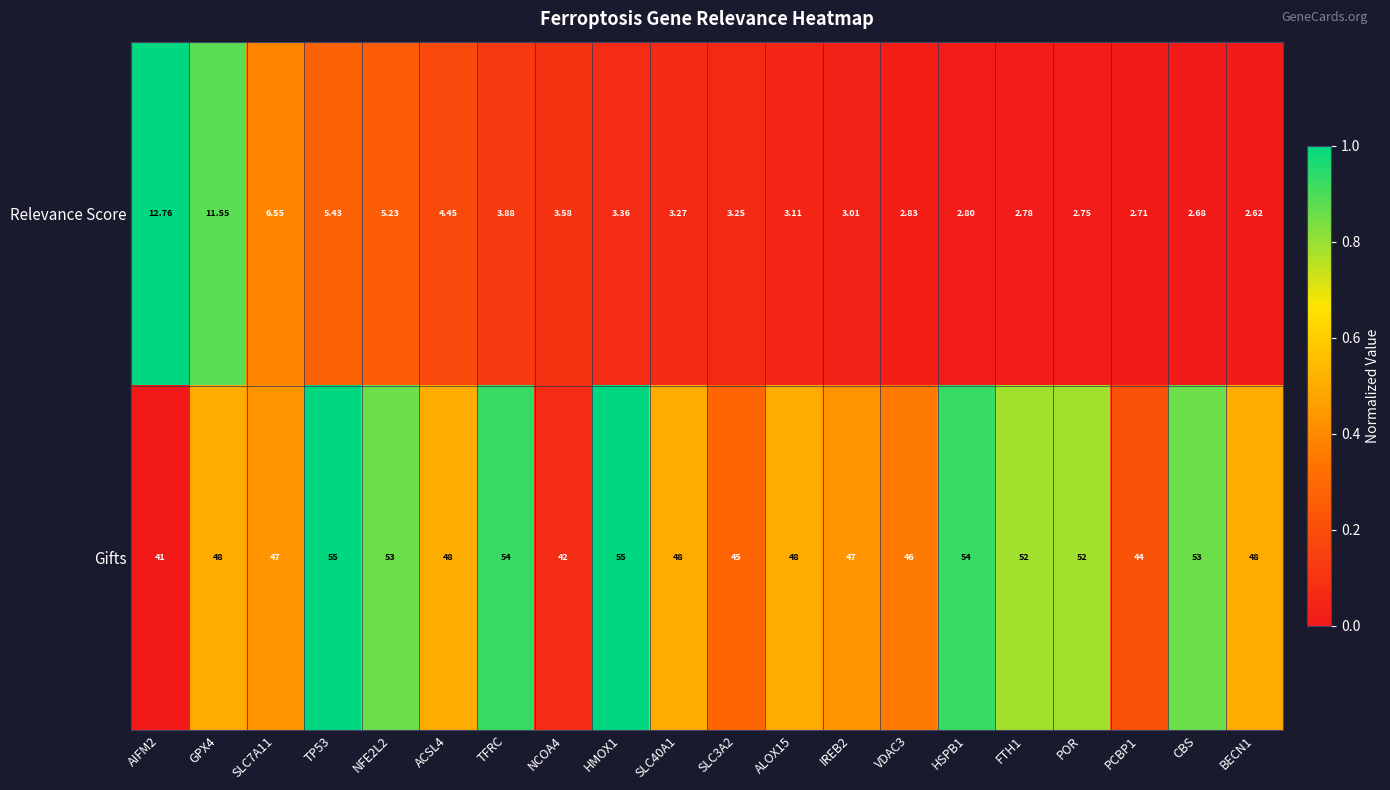

What is the spread (max minus min) of values at FTH1?

49.2